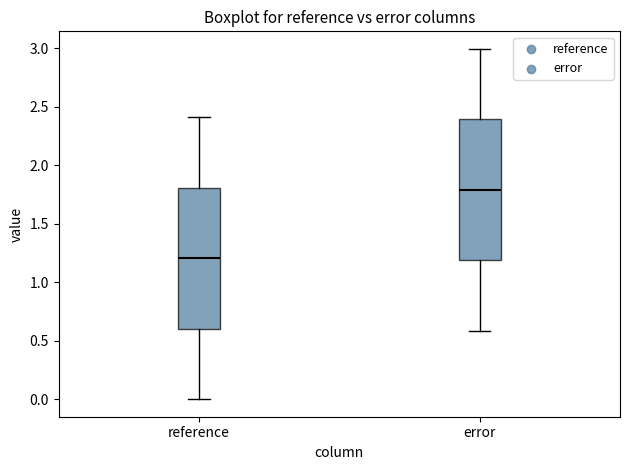

Where is the upper edge of the box for reference on the y-axis? The values are not printed on the chart, so give them approximately, as read against the axis.

1.8